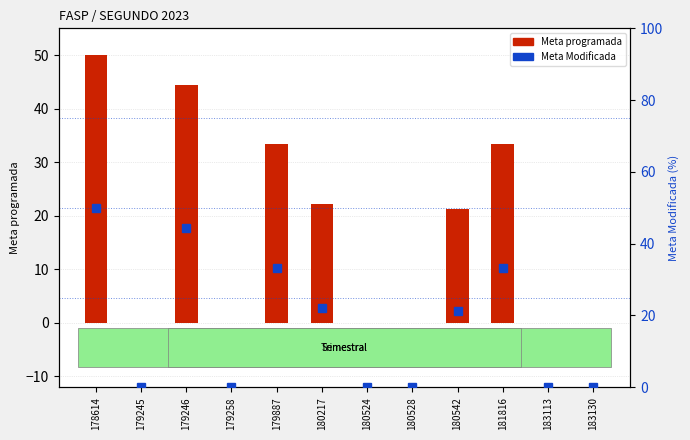

Rank the series by their maximum value, from highest to lowest.

Meta programada, Meta Modificada